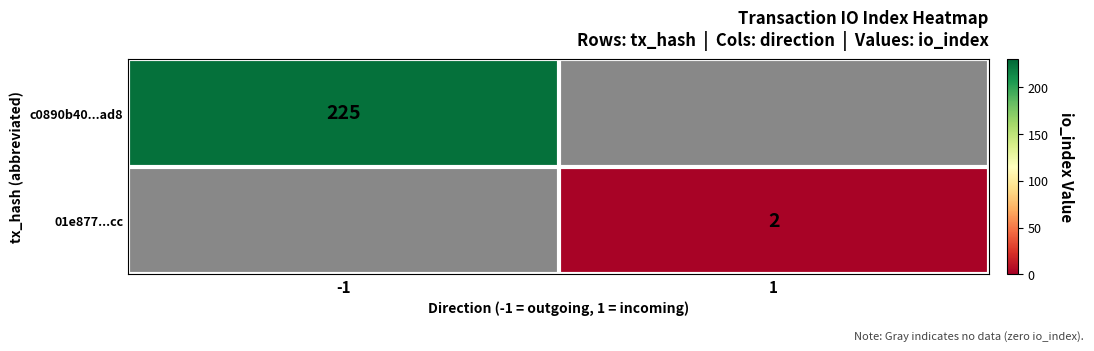

Which category has the lowest value across all series?

1